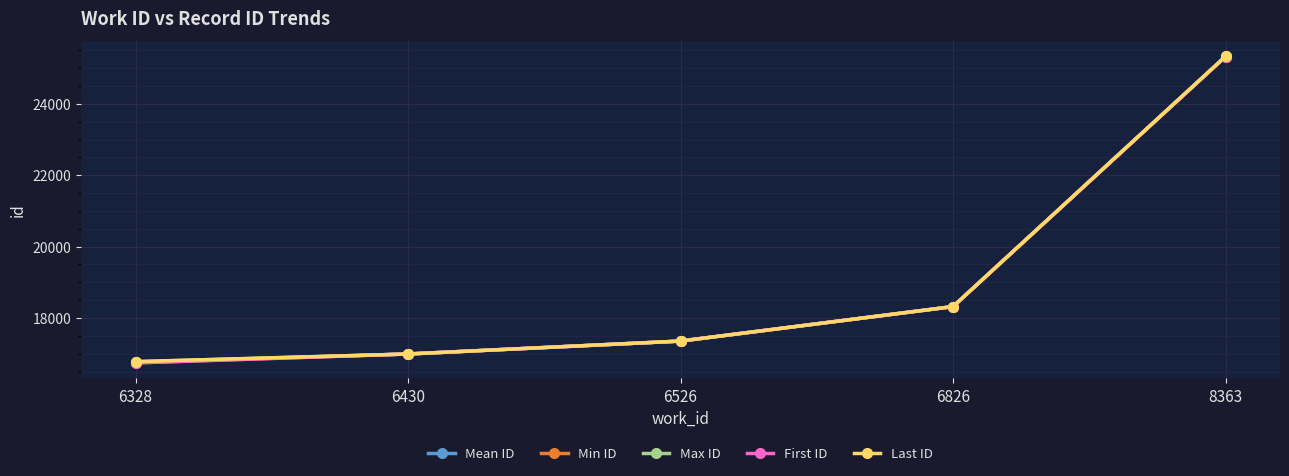

Which has a higher value, 6328 or 6526?

6526